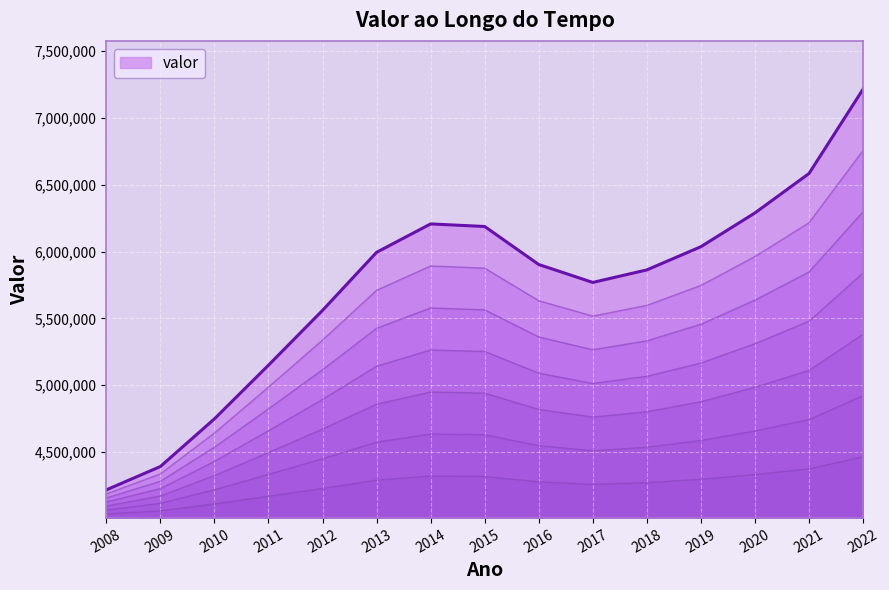

How many interior local peaks (higher than both neighbors) does the data have?

1